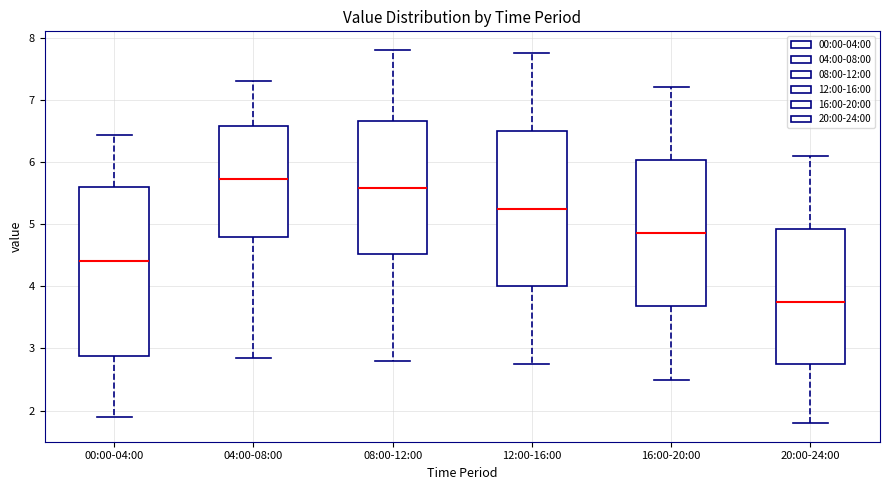

Reading left to right, read every box against the y-axis: the position of its median line, the range the box covers, and the ends of its whiskers. The values are not printed on the chart, so give them approximately, as read against the axis.

00:00-04:00: median 4.4, box 2.9 to 5.6, whiskers 1.9 to 6.4
04:00-08:00: median 5.7, box 4.8 to 6.6, whiskers 2.9 to 7.3
08:00-12:00: median 5.6, box 4.5 to 6.7, whiskers 2.8 to 7.8
12:00-16:00: median 5.3, box 4.0 to 6.5, whiskers 2.8 to 7.8
16:00-20:00: median 4.9, box 3.7 to 6.0, whiskers 2.5 to 7.2
20:00-24:00: median 3.8, box 2.8 to 4.9, whiskers 1.8 to 6.1